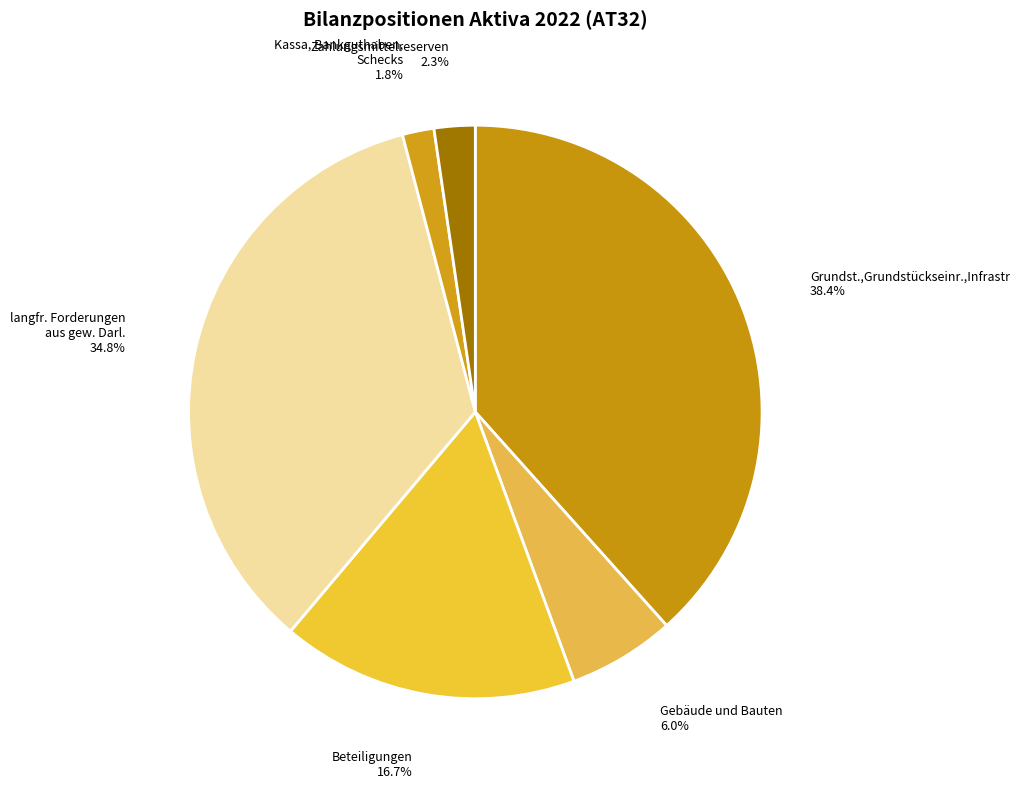

To the nearest percent, what portion does Gebäude und Bauten represent?

6%